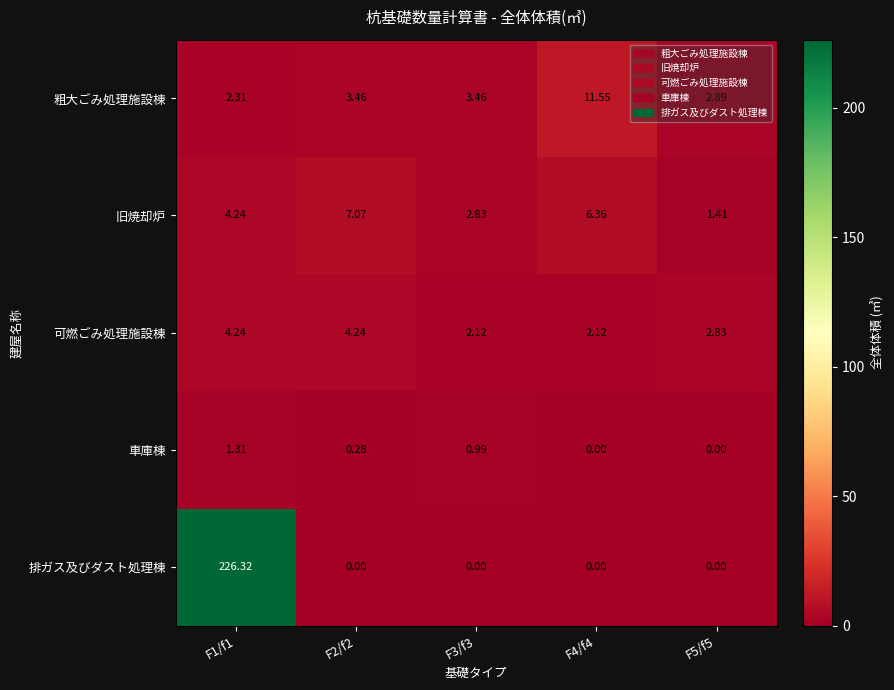

Which series changed the most between F1/f1 and F3/f3?

排ガス及びダスト処理棟